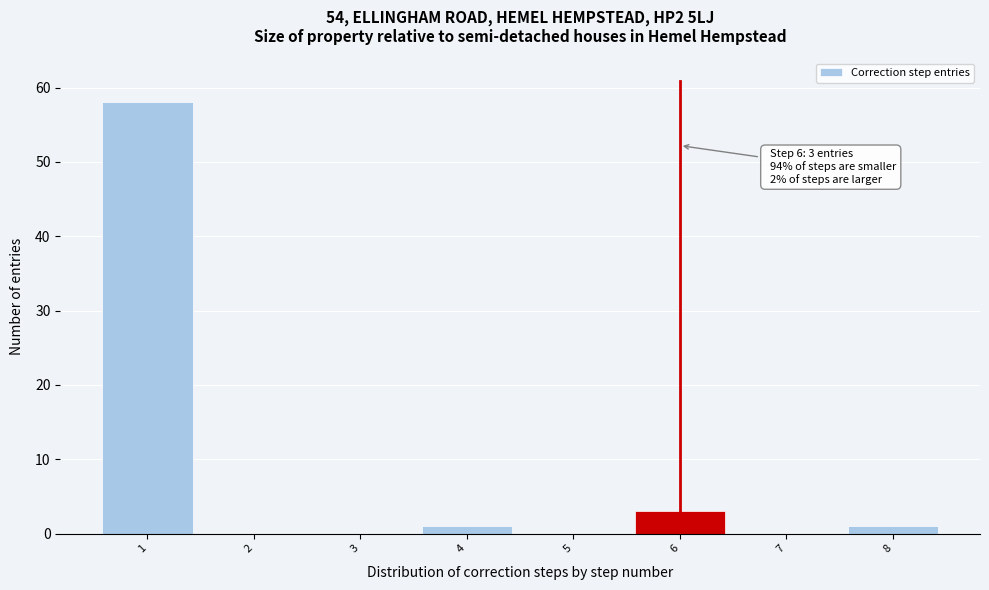

Which range on the x-axis has the tallest bar?

0.5 to 1.5